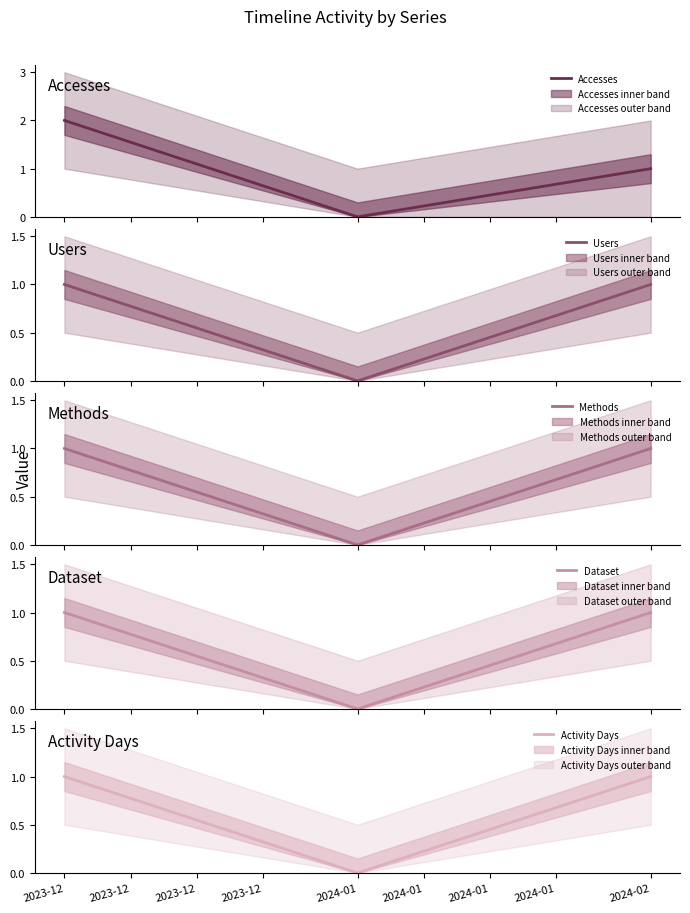

True or false: Activity Days has a value of 0 at 2024-01.

True